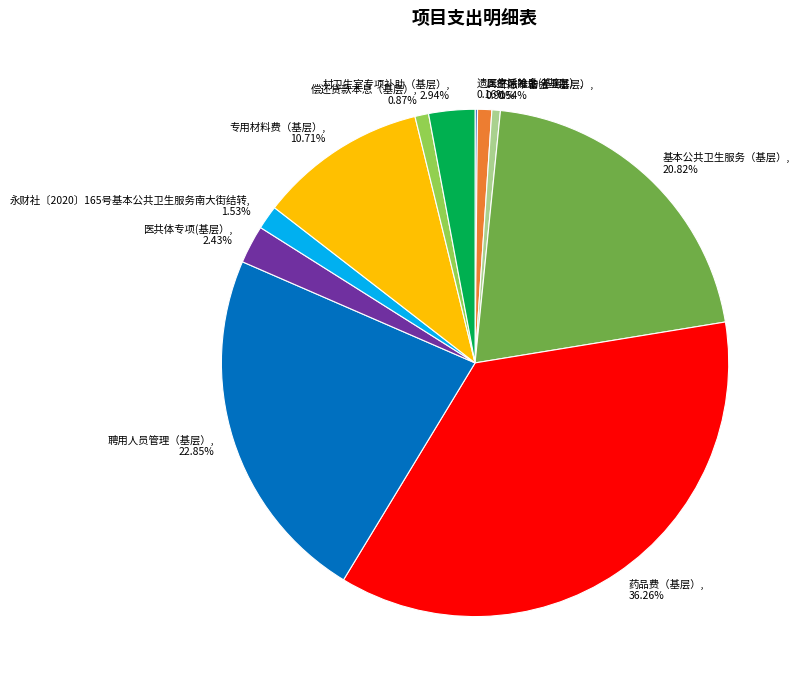

Combined, do 村卫生室专项补助（基层） and 药品费（基层） account for over 50%?

No